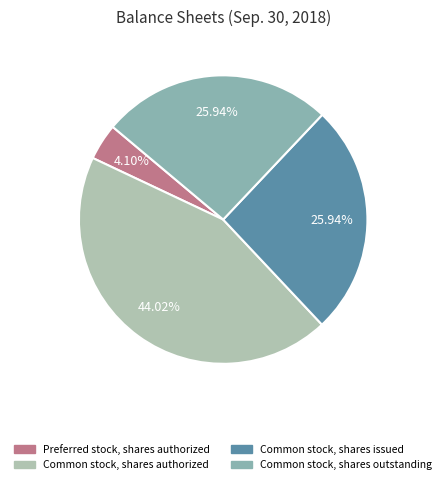

What is the smallest slice in the pie chart?

Preferred stock, shares authorized